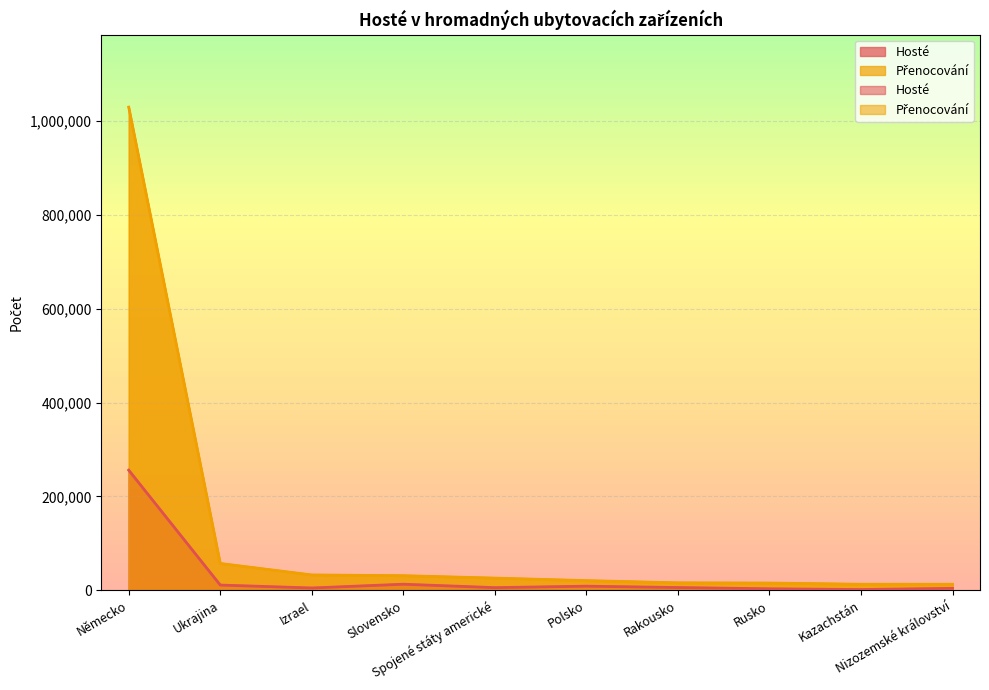

At which category is the sum across all series the highest?

Německo